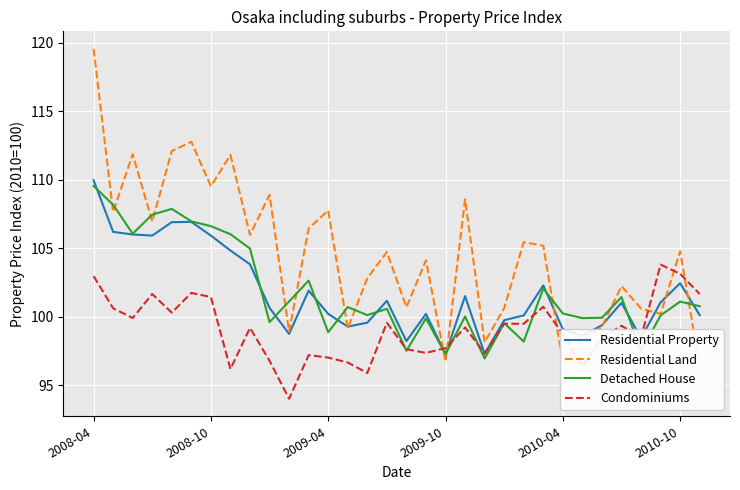

Rank the series by their maximum value, from lowest to highest.

Condominiums, Detached House, Residential Property, Residential Land